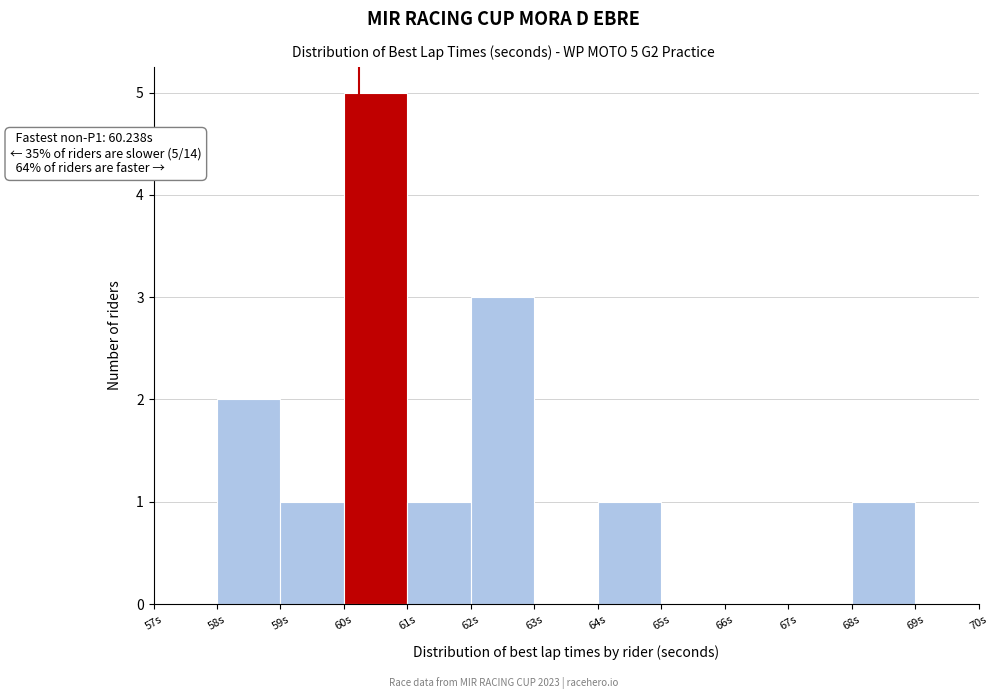

Which range on the x-axis has the tallest bar?

60 to 61